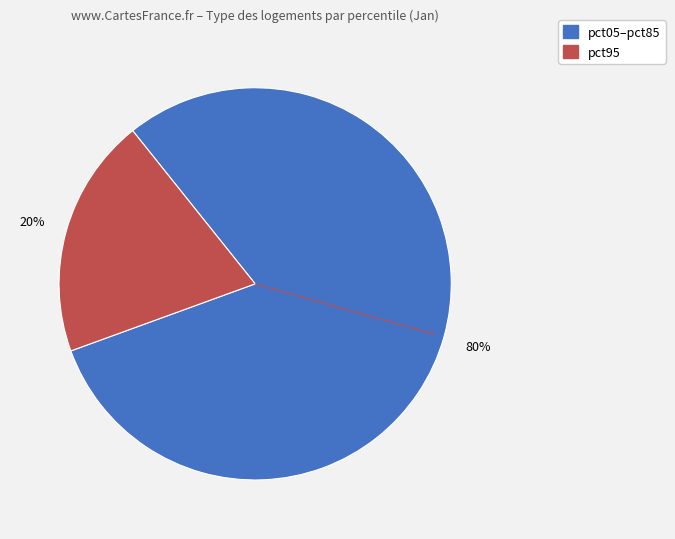

How many slices are in this pie chart?

2